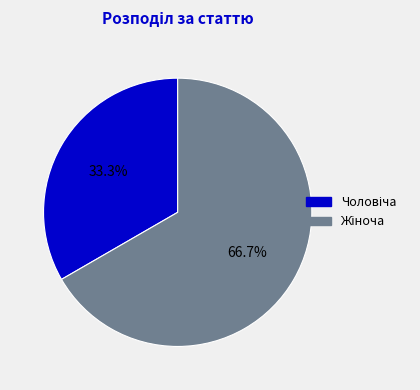

Is there any slice that represents more than half of the pie?

Yes